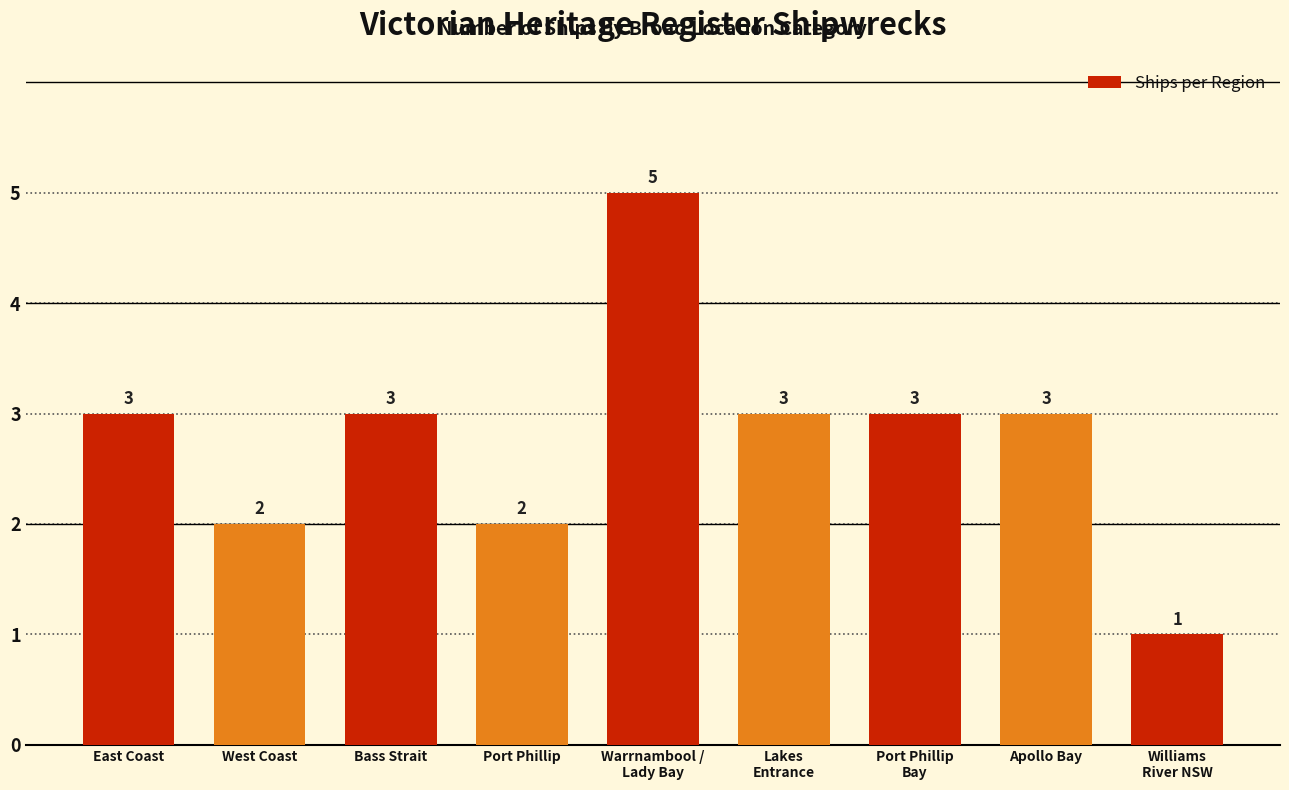

The value at Port Phillip is 3. True or false?

False